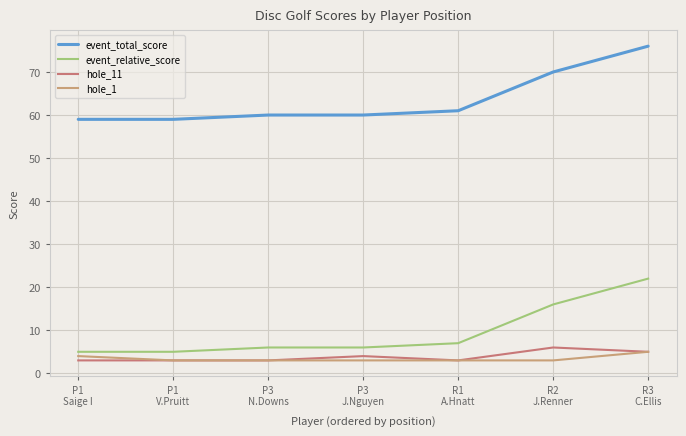

What are all the series names shown in the legend?

event_total_score, event_relative_score, hole_11, hole_1